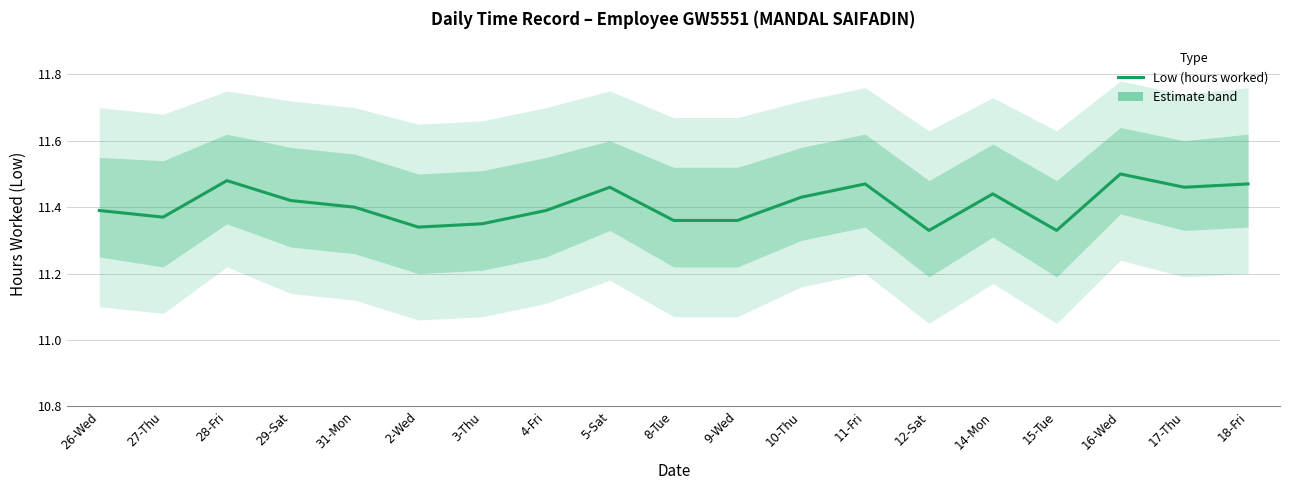

At which category does the data reach its first local valley?

27-Thu